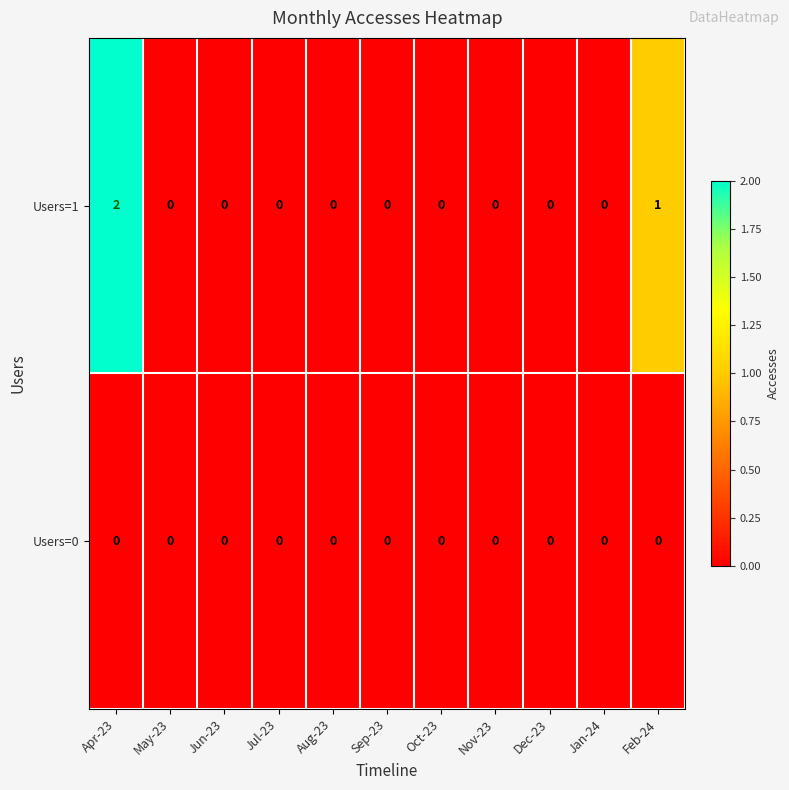

Rank the series by their maximum value, from highest to lowest.

Users=1, Users=0